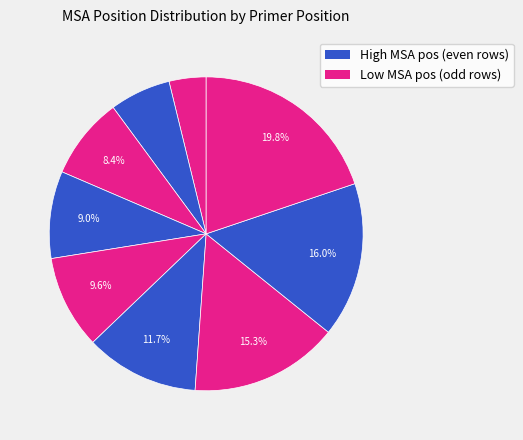

To the nearest percent, what is the average slice percentage?

11%